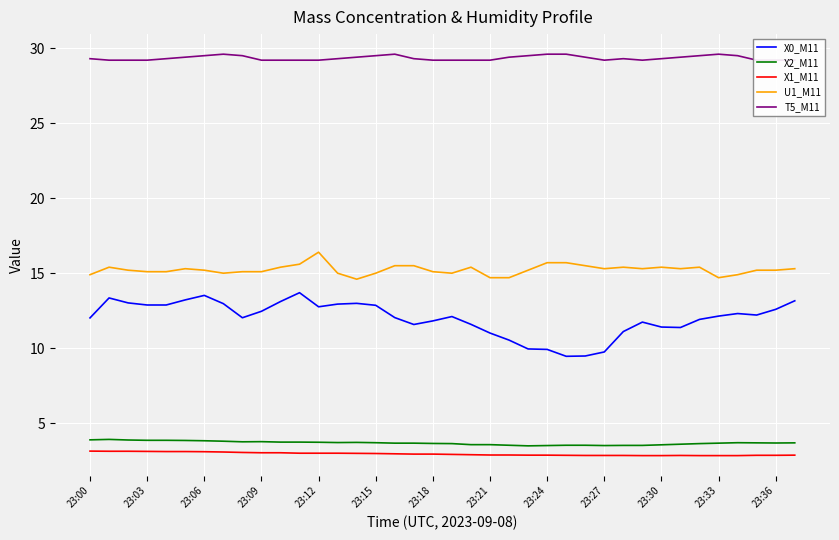

What is the difference between the maximum and minimum values in the X0_M11 series?

4.2